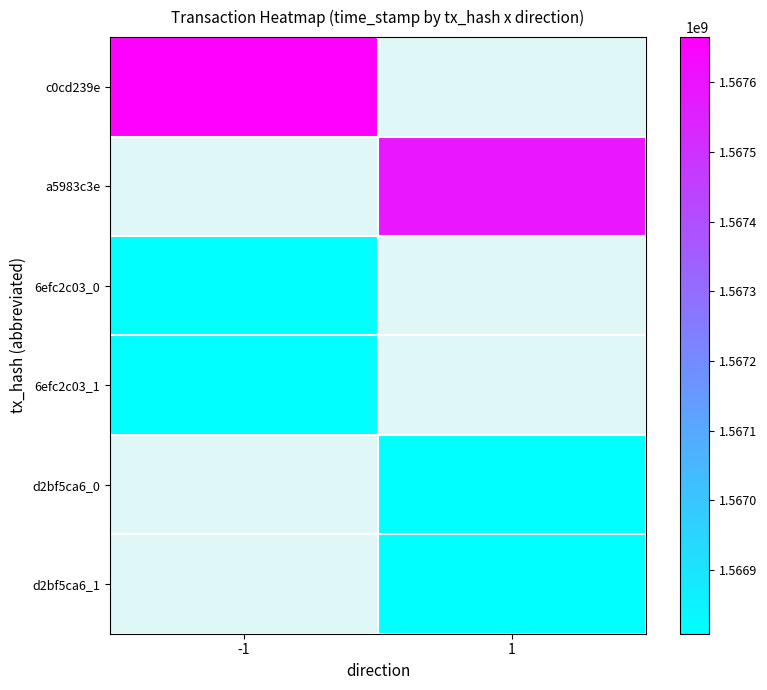

Is it true that 6efc2c03_0 equals 1566809415.0 at -1?

True